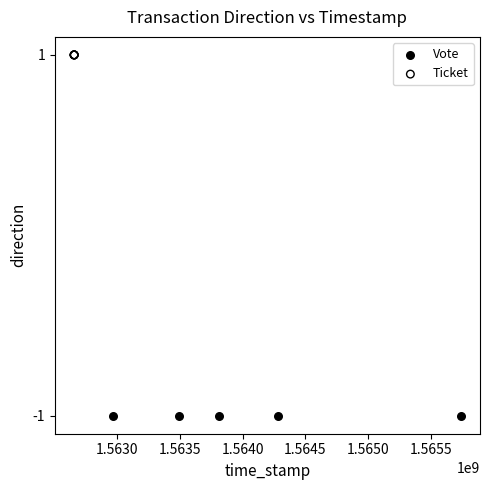

Which series reaches the maximum Y coordinate?

Ticket